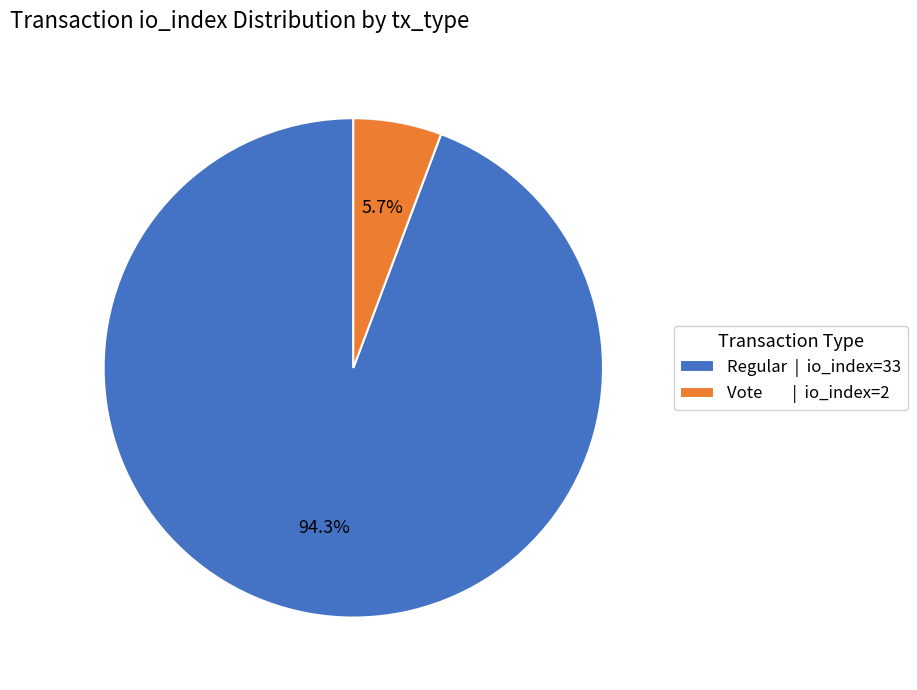

How many slices are in this pie chart?

2